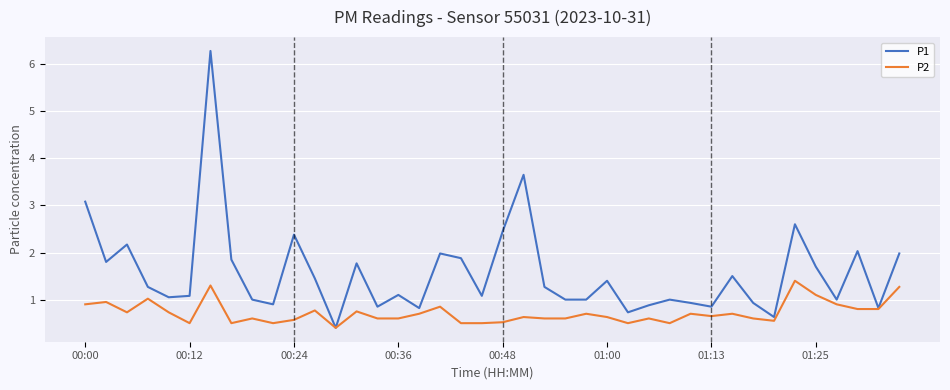

List the series in order of their overall mean, lowest first.

P2, P1